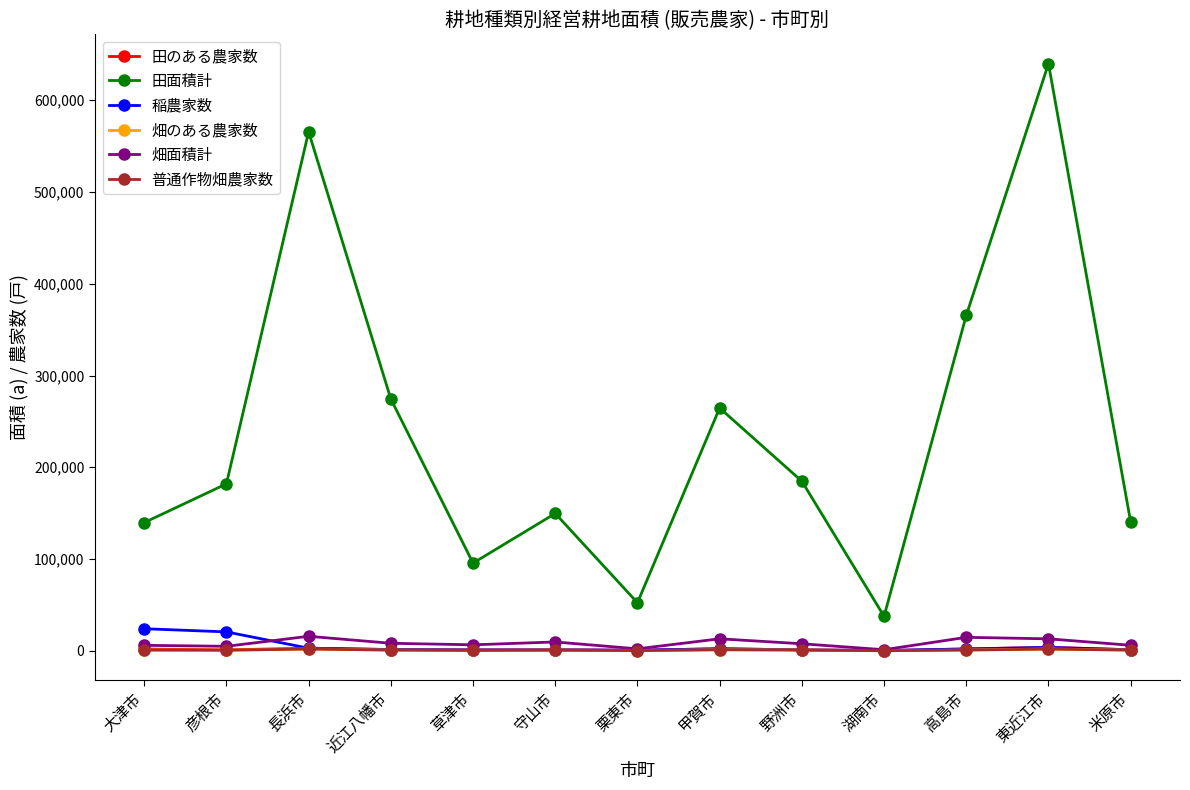

Is this an area chart (filled region under the line)?

No